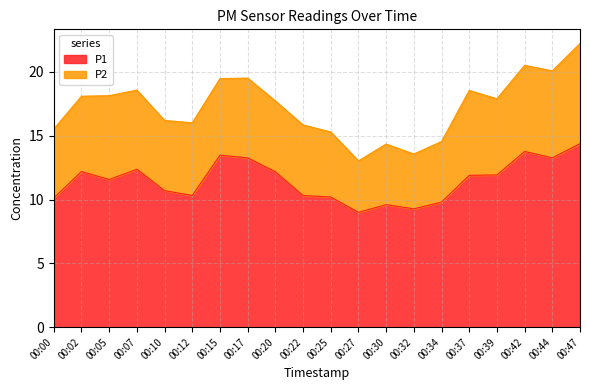

How many lines are shown in the chart?

2